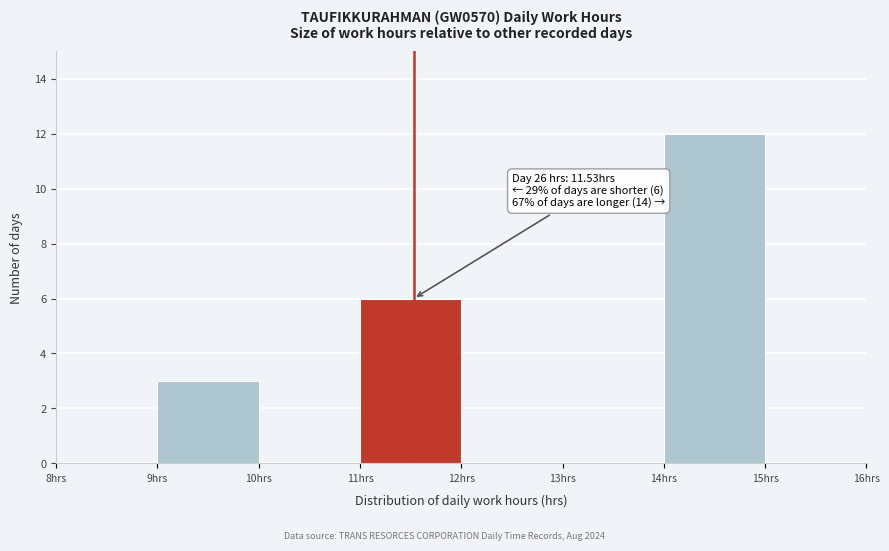

Over which range of the x-axis is the bar tallest?

14 to 15